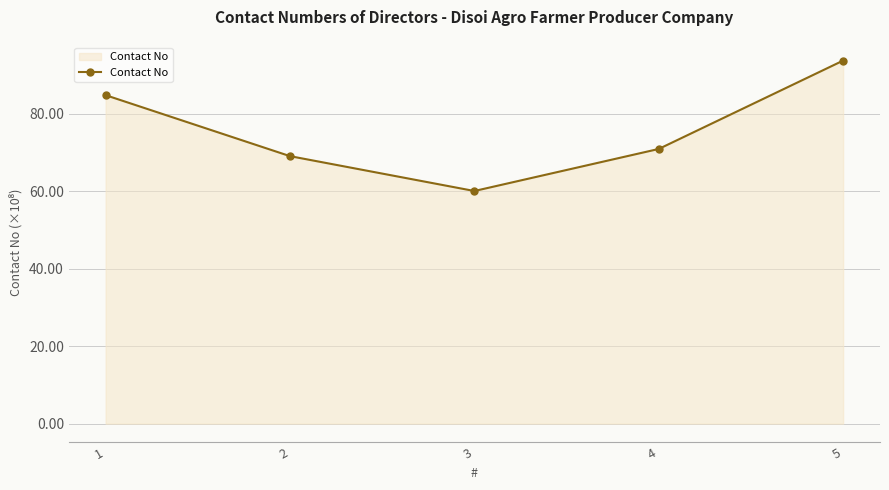

What is the ratio of the value at 5 to the value at 2?

1.4